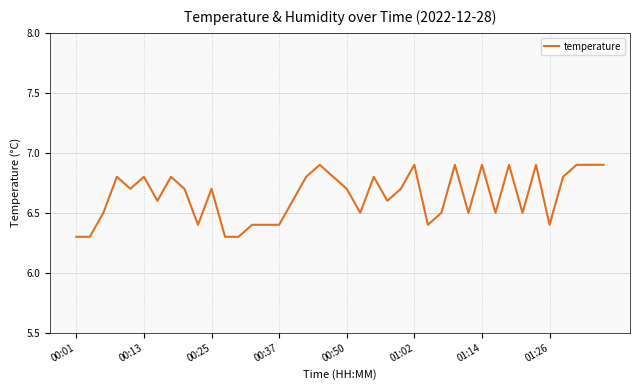

What is the maximum value shown in the chart?

6.9